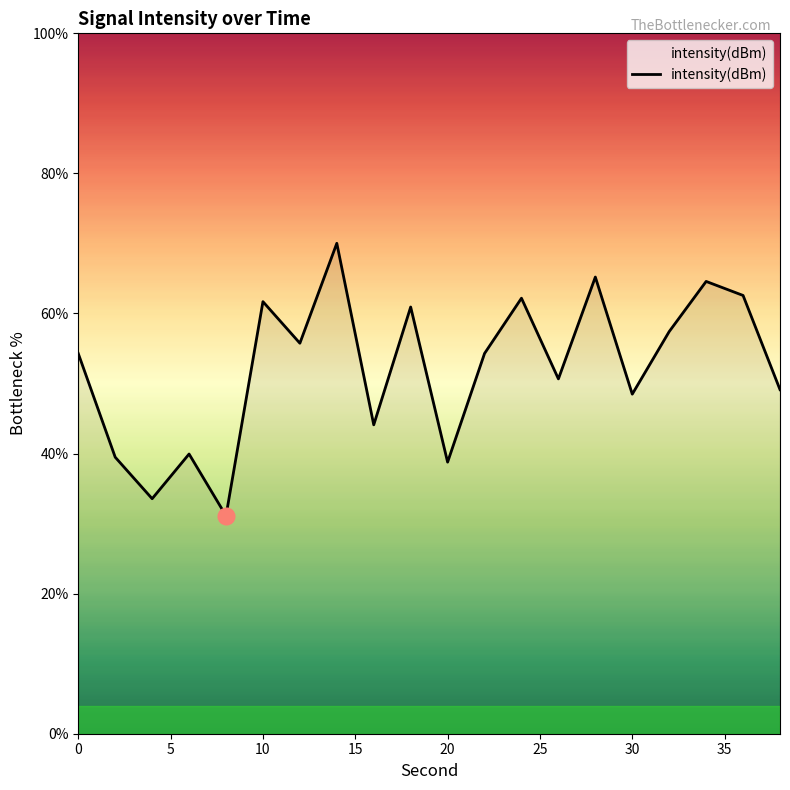

What is the minimum value shown in the chart?

31.1